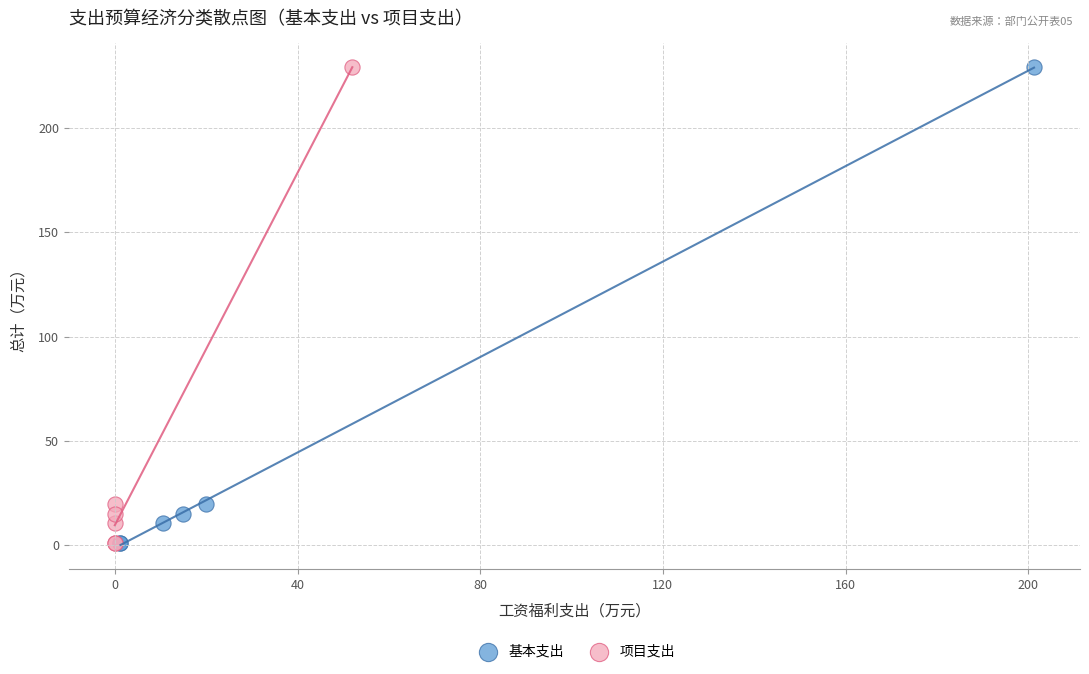

What are all the series names shown in the legend?

基本支出, 项目支出